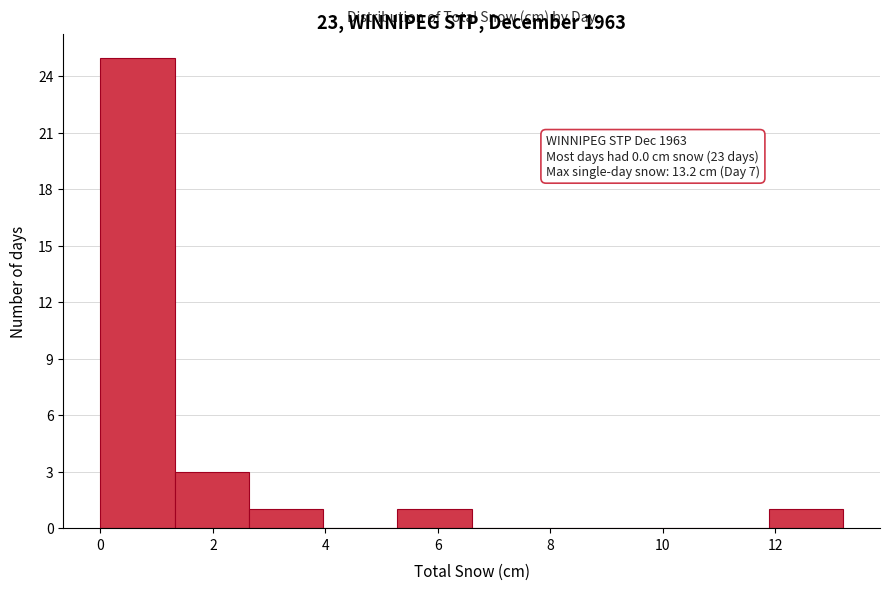

Over which range of the x-axis is the bar tallest?

0.00 to 1.32